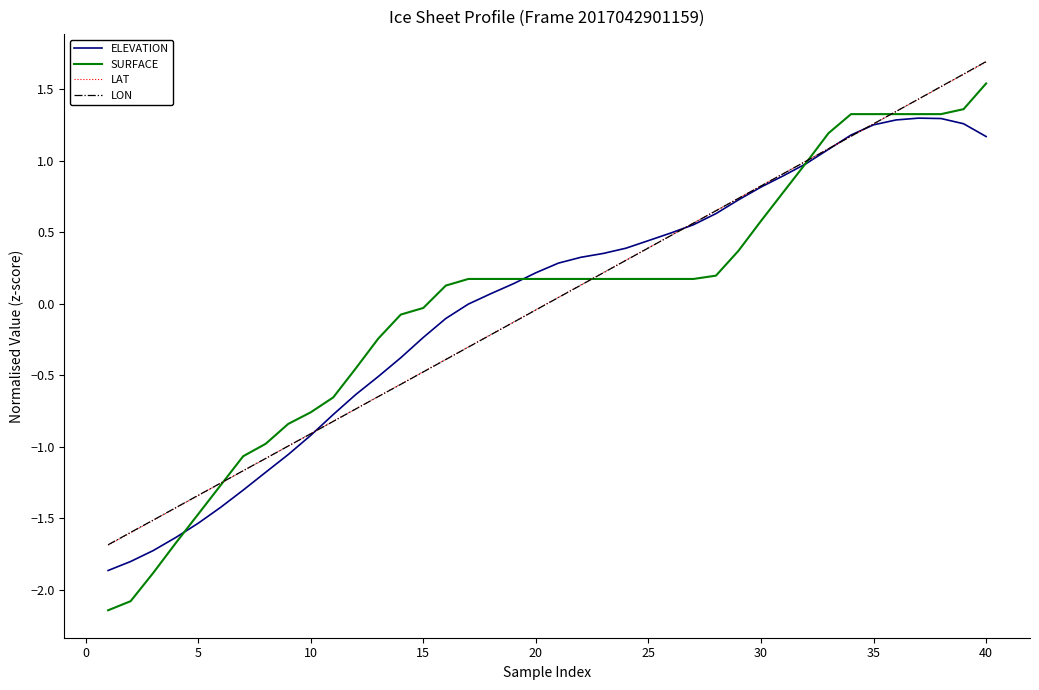

Which series has the largest range (max minus min)?

SURFACE